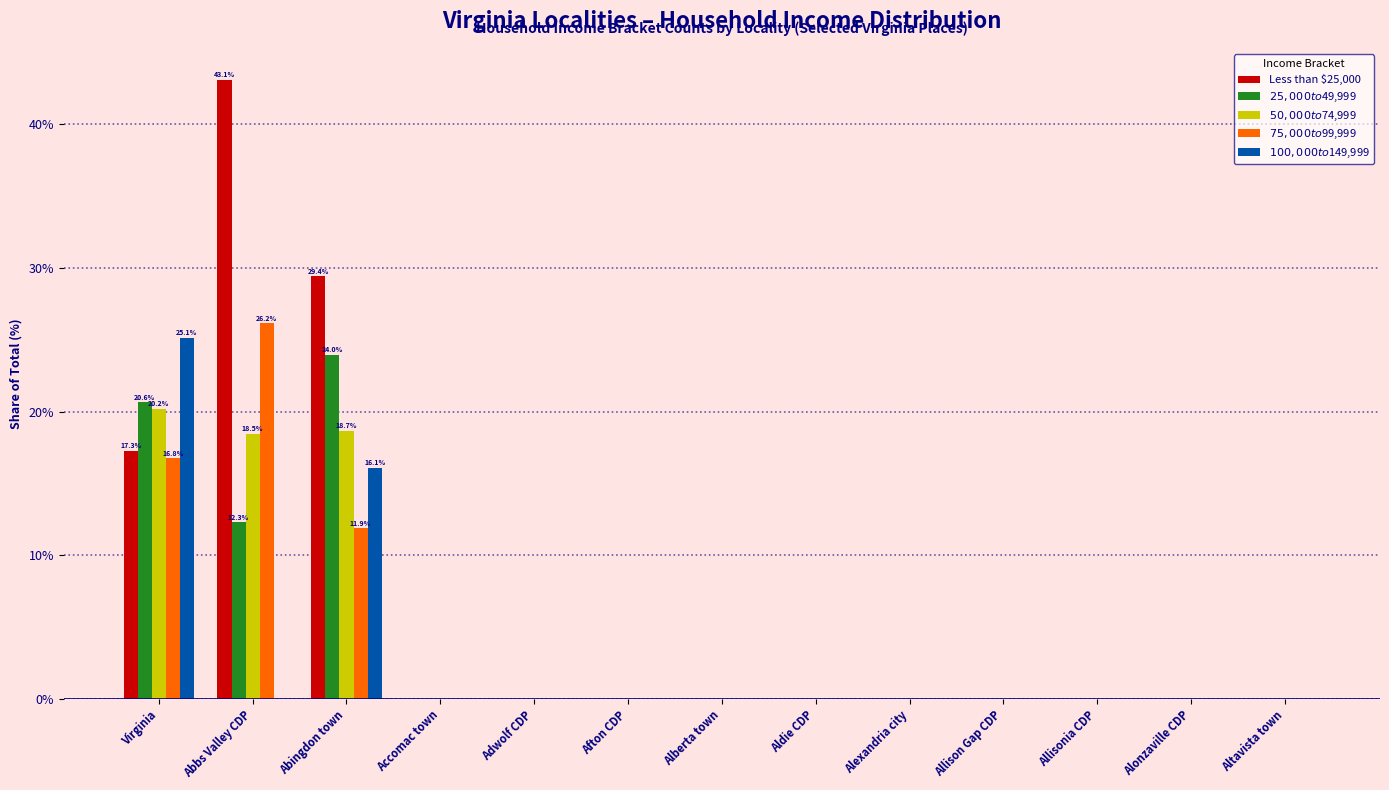

Reading left to right, extract all data points from this chart.

Less than $25,000: Virginia=17.3	Abbs Valley CDP=43.1	Abingdon town=29.4	Accomac town=0.0	Adwolf CDP=0.0	Afton CDP=0.0	Alberta town=0.0	Aldie CDP=0.0	Alexandria city=0.0	Allison Gap CDP=0.0	Allisonia CDP=0.0	Alonzaville CDP=0.0	Altavista town=0.0
$25,000 to $49,999: Virginia=20.6	Abbs Valley CDP=12.3	Abingdon town=24.0	Accomac town=0.0	Adwolf CDP=0.0	Afton CDP=0.0	Alberta town=0.0	Aldie CDP=0.0	Alexandria city=0.0	Allison Gap CDP=0.0	Allisonia CDP=0.0	Alonzaville CDP=0.0	Altavista town=0.0
$50,000 to $74,999: Virginia=20.2	Abbs Valley CDP=18.5	Abingdon town=18.7	Accomac town=0.0	Adwolf CDP=0.0	Afton CDP=0.0	Alberta town=0.0	Aldie CDP=0.0	Alexandria city=0.0	Allison Gap CDP=0.0	Allisonia CDP=0.0	Alonzaville CDP=0.0	Altavista town=0.0
$75,000 to $99,999: Virginia=16.8	Abbs Valley CDP=26.2	Abingdon town=11.9	Accomac town=0.0	Adwolf CDP=0.0	Afton CDP=0.0	Alberta town=0.0	Aldie CDP=0.0	Alexandria city=0.0	Allison Gap CDP=0.0	Allisonia CDP=0.0	Alonzaville CDP=0.0	Altavista town=0.0
$100,000 to $149,999: Virginia=25.1	Abbs Valley CDP=0.0	Abingdon town=16.1	Accomac town=0.0	Adwolf CDP=0.0	Afton CDP=0.0	Alberta town=0.0	Aldie CDP=0.0	Alexandria city=0.0	Allison Gap CDP=0.0	Allisonia CDP=0.0	Alonzaville CDP=0.0	Altavista town=0.0